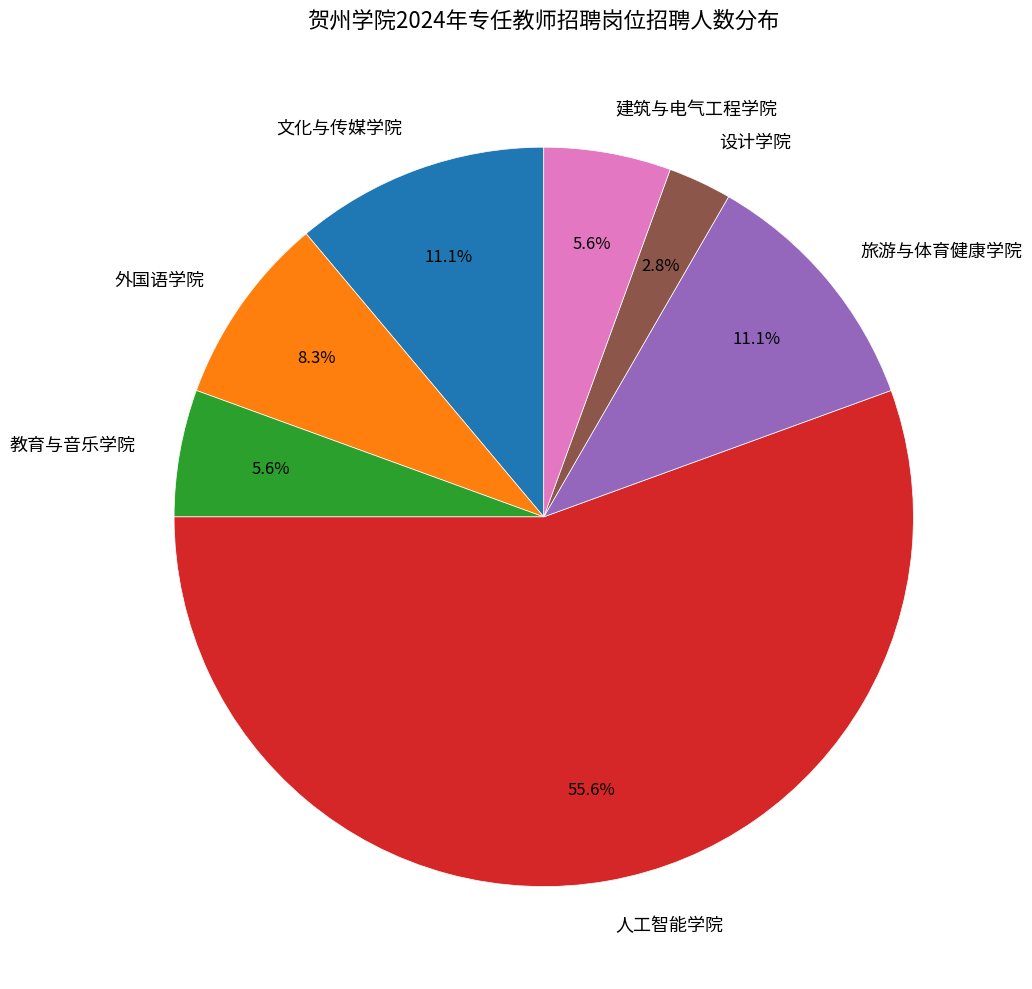

What percentage is the 教育与音乐学院 slice, to the nearest percent?

6%